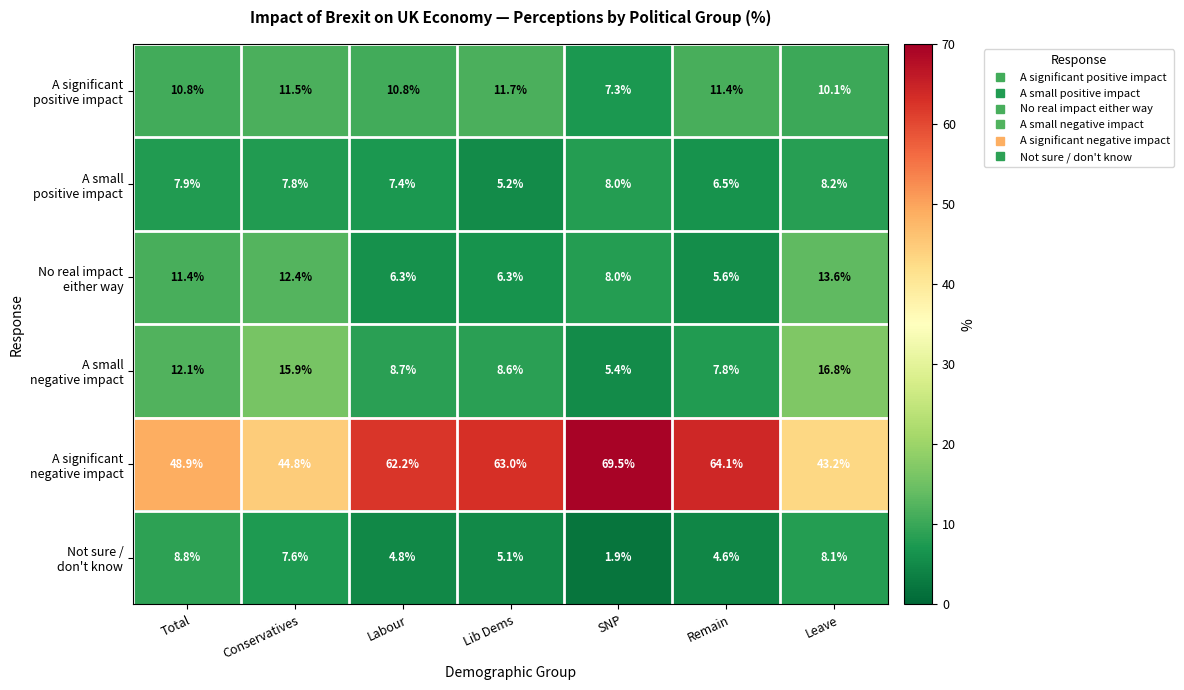

Count the number of categories in the chart.

7